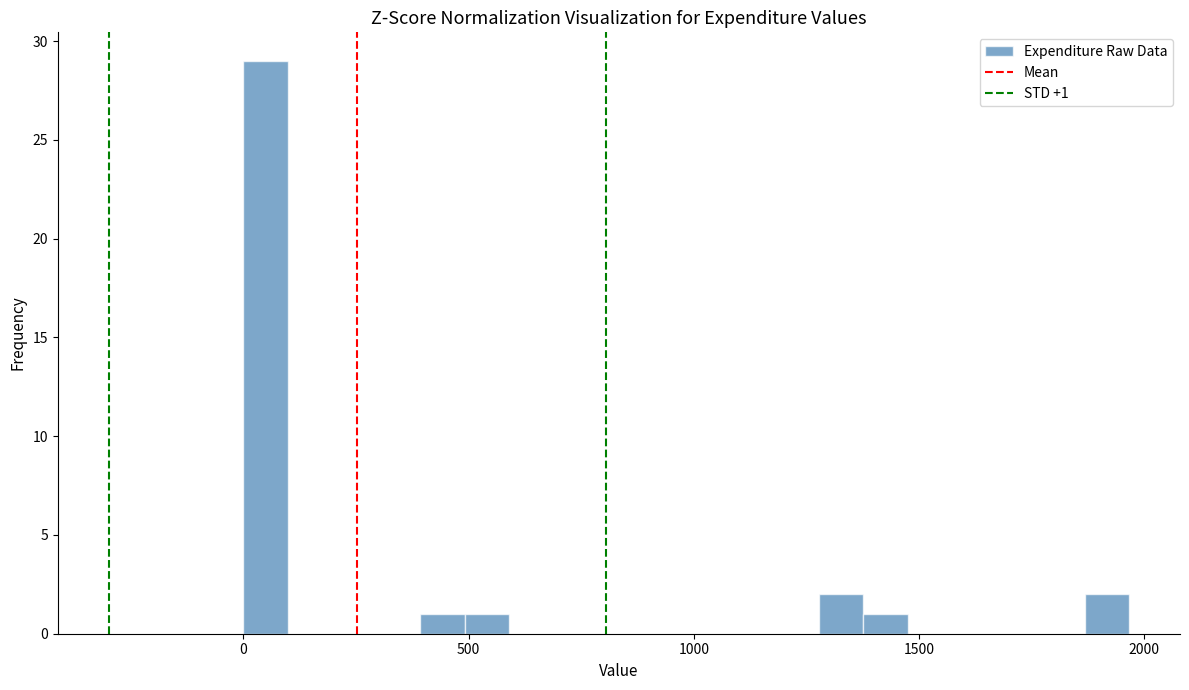

Read against the x-axis, roughly where is the centre of the tallest bar?

50